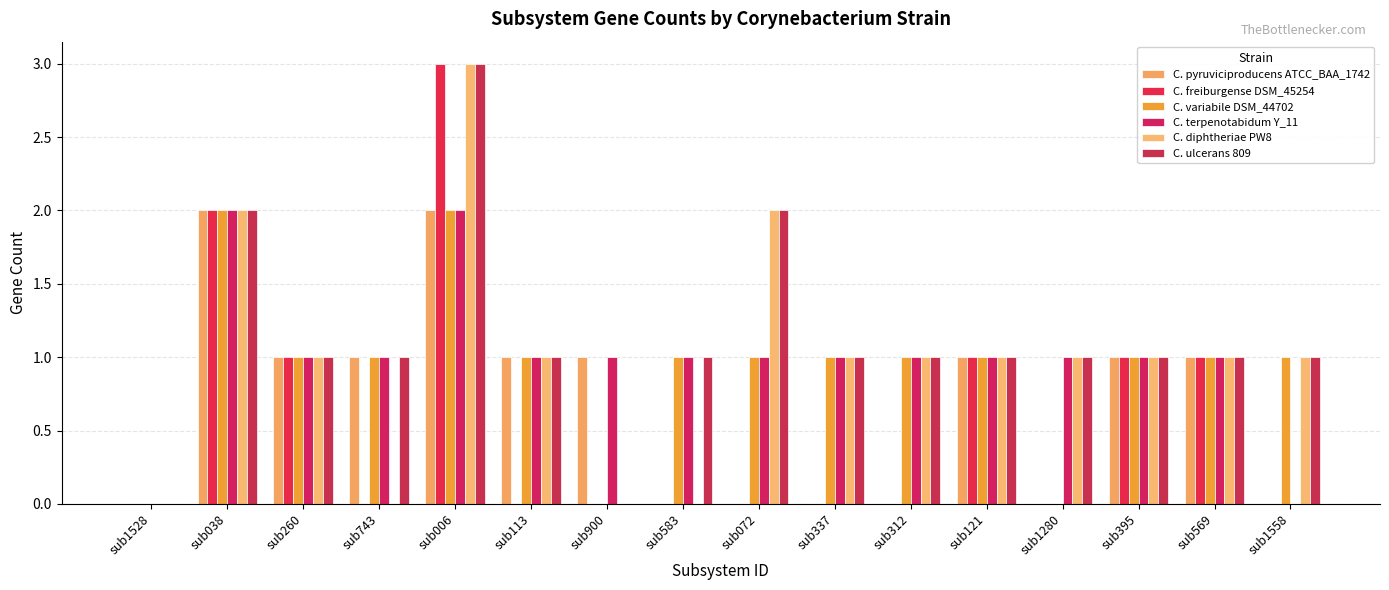

The C. pyruviciproducens ATCC_BAA_1742 series shows 1 at sub113. True or false?

True